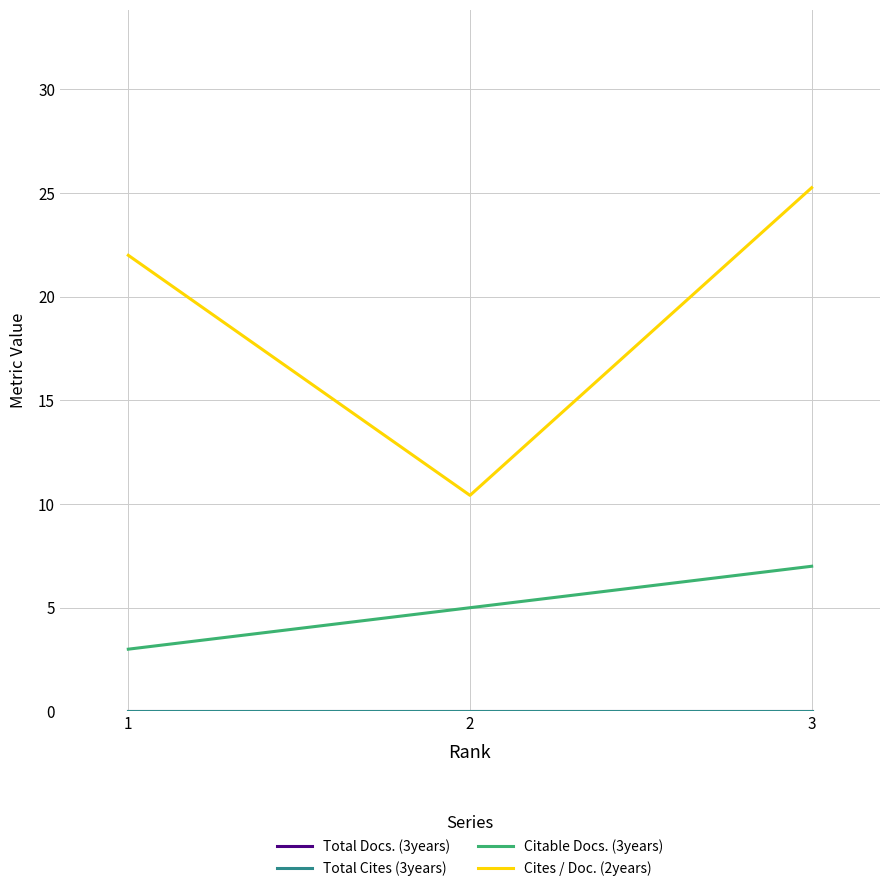

Is this an area chart (filled region under the line)?

No